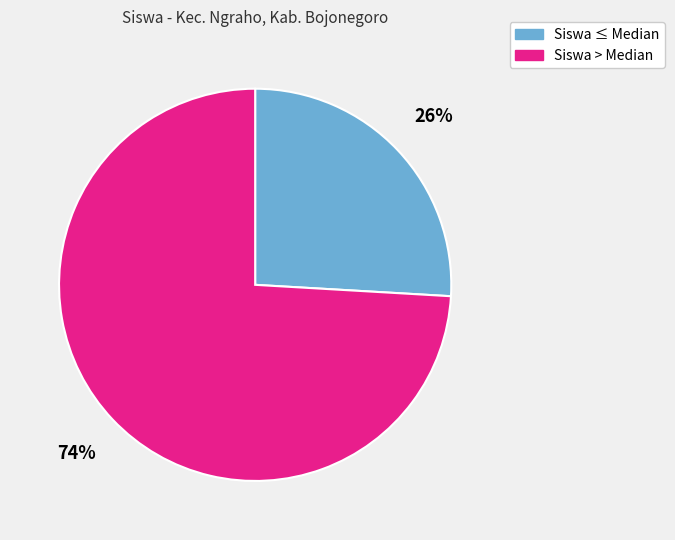

Rank the categories by value from lowest to highest.

Siswa ≤ Median, Siswa > Median